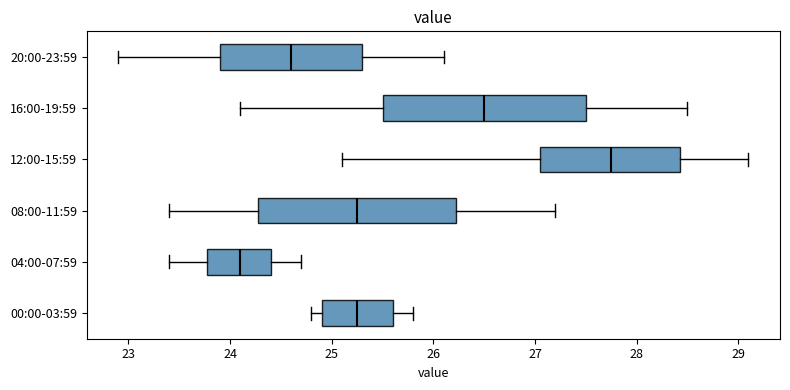

Which box has the furthest to the left median line?

04:00-07:59